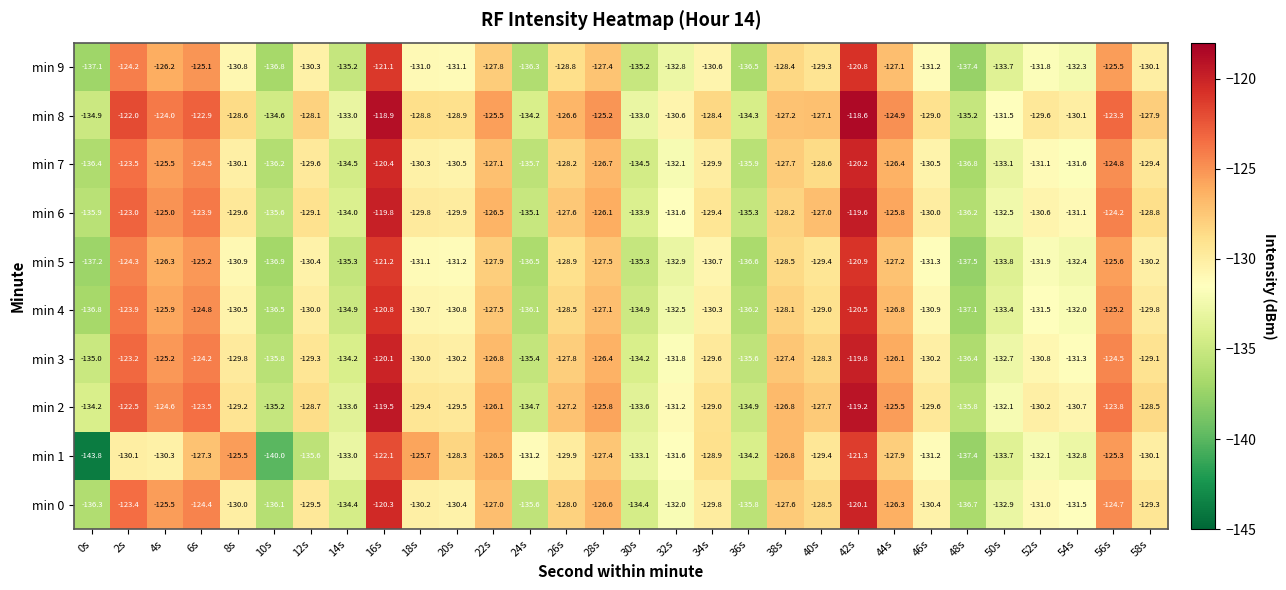

What is the average value of the min 6 series?

-129.2